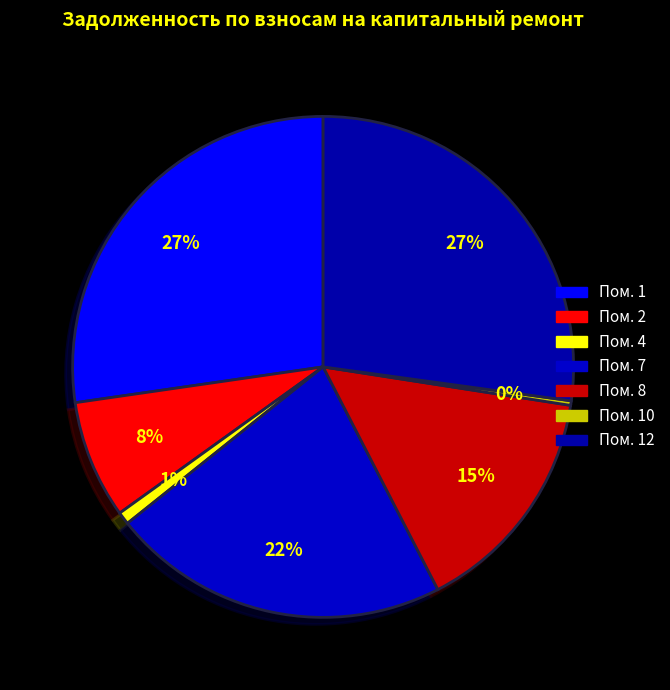

Which slice is the smallest?

10